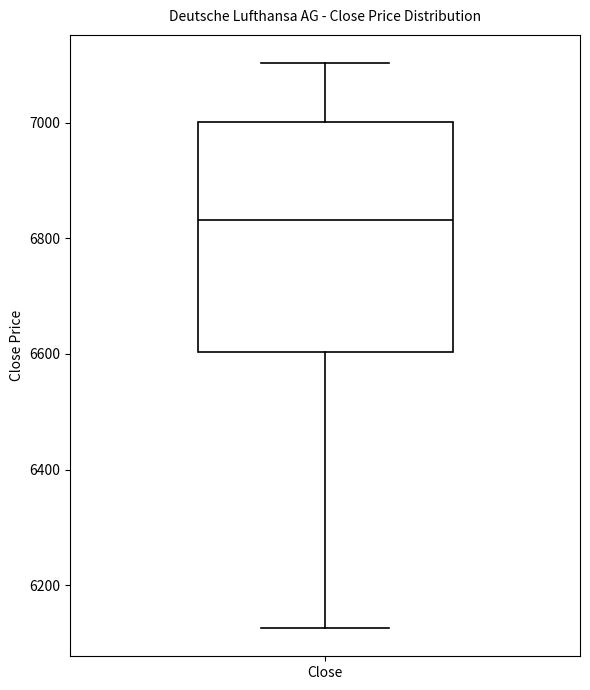

Transcribe this box plot: give where the median line is, the range the box spans, and where the two whiskers end, as read against the y-axis. The values are not printed on the chart, so give them approximately, as read against the axis.

median 6840, box 6600 to 7000, whiskers 6120 to 7100